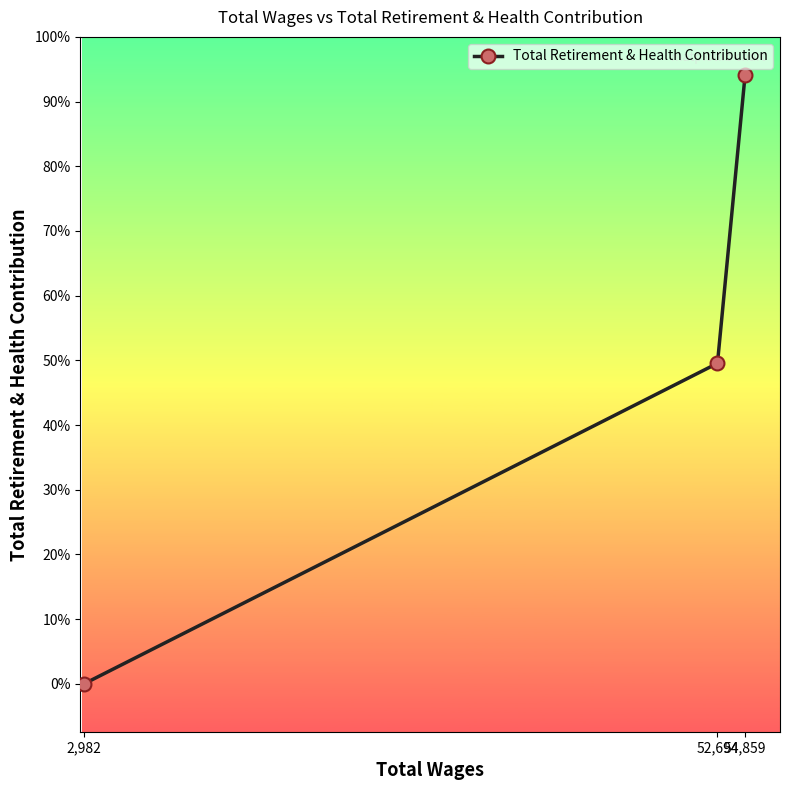

Between 2,982 and 52,694, which is larger?

52,694